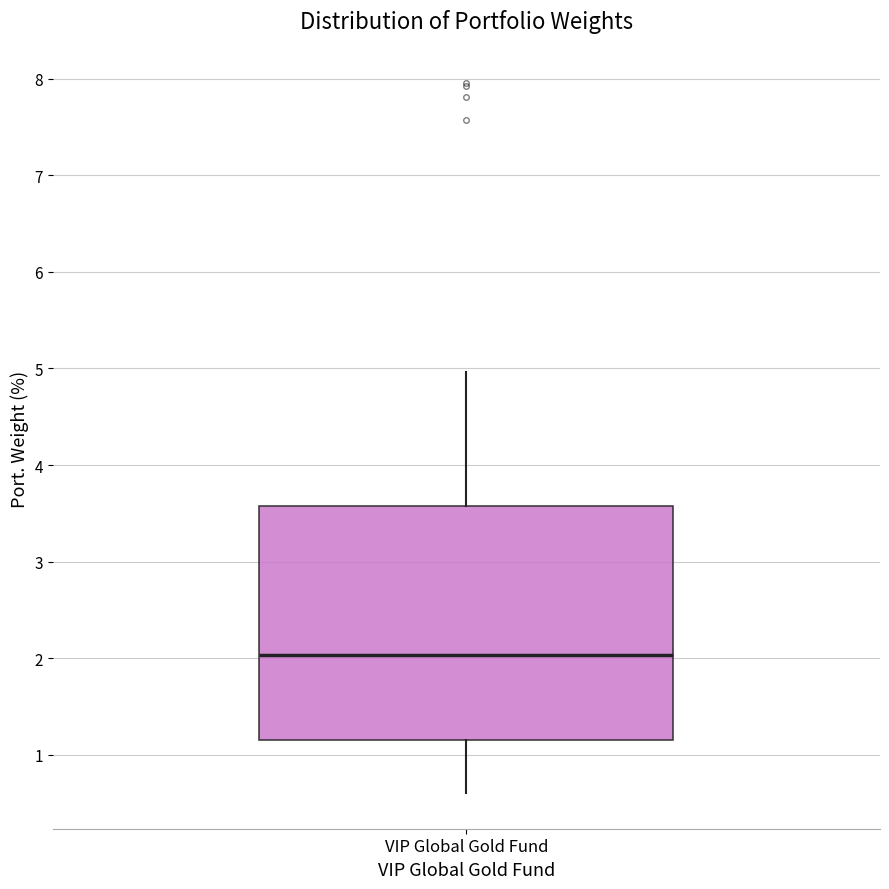

Transcribe this box plot: give where the median line is, the range the box spans, and where the two whiskers end, as read against the y-axis. The values are not printed on the chart, so give them approximately, as read against the axis.

median 2.0, box 1.2 to 3.6, whiskers 0.6 to 5.0